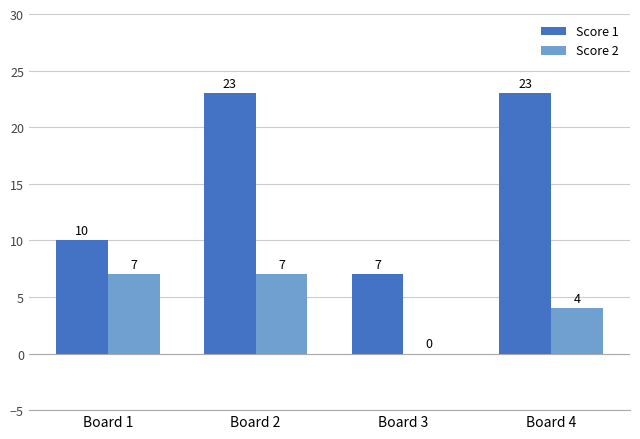

What value does the Score 1 series have at Board 4, to the nearest 10?

20